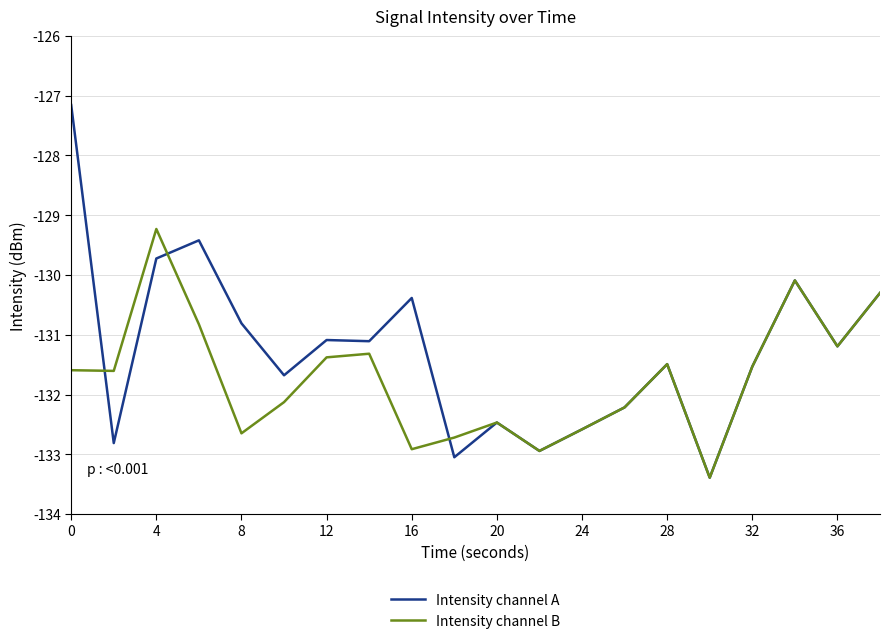

What is the greatest value displayed?

-127.2